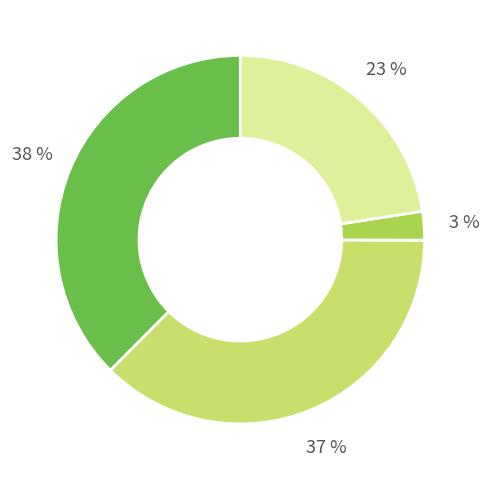

To the nearest percent, what is the average slice percentage?

25%